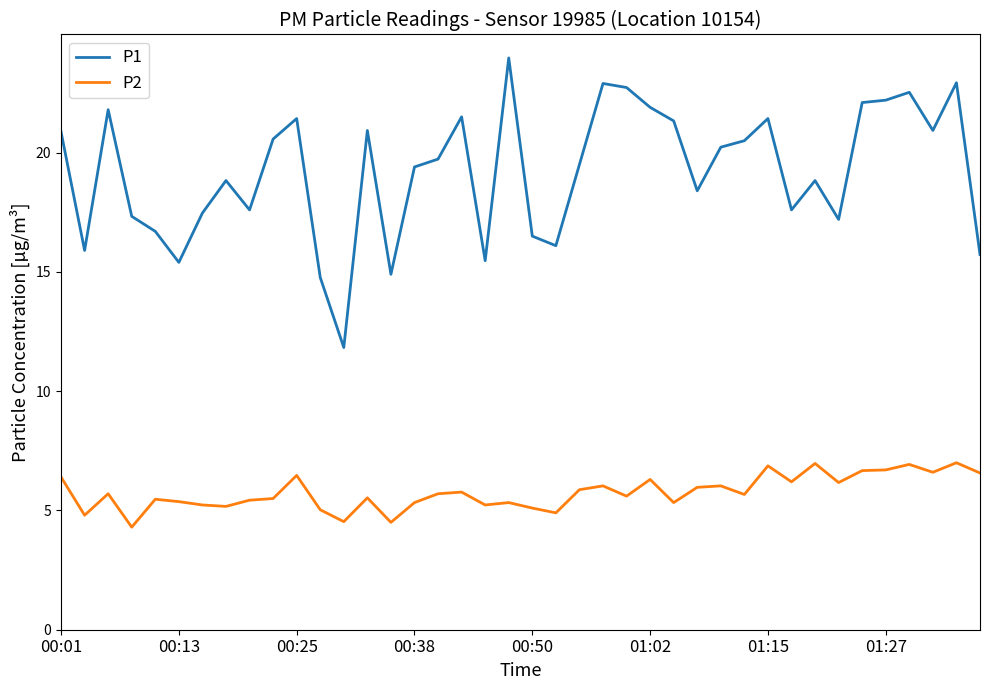

In P2, how many points are higher than both neighbors (excluding endpoints)?

13